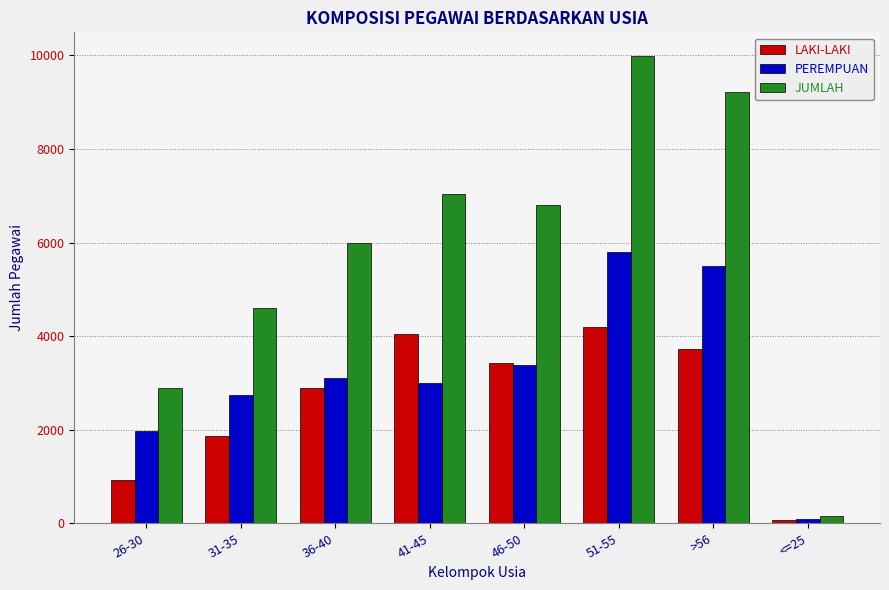

What is the difference between the maximum and minimum values in the LAKI-LAKI series?

4122